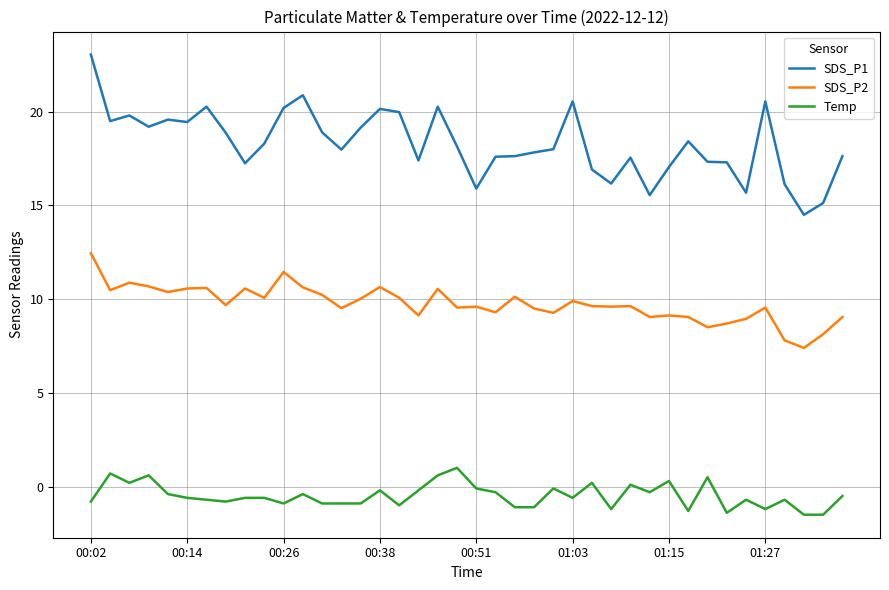

In SDS_P1, how many points are lower than both neighbors (excluding endpoints)?

11